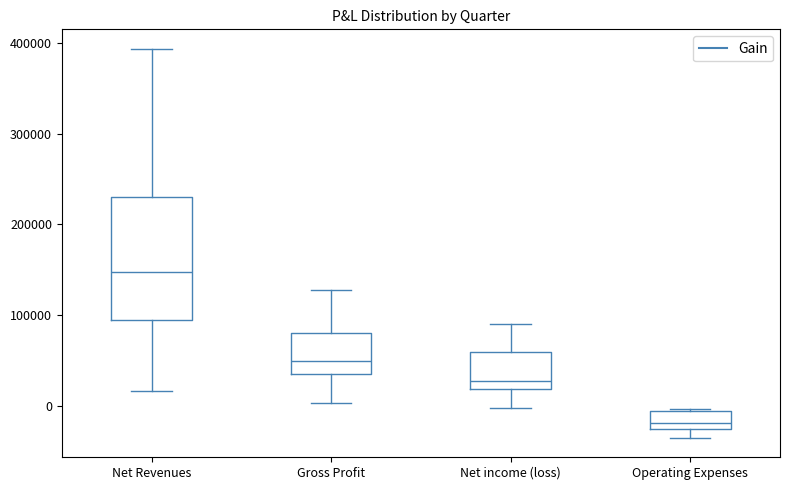

Reading left to right, transcribe this box plot: for each box, give where its median line is, the range the box spans, and where its two whiskers end, as read against the y-axis. The values are not printed on the chart, so give them approximately, as read against the axis.

Net Revenues: median 150000, box 90000 to 230000, whiskers 20000 to 390000
Gross Profit: median 50000, box 30000 to 80000, whiskers 0 to 130000
Net income (loss): median 30000, box 20000 to 60000, whiskers 0 to 90000
Operating Expenses: median -20000, box -30000 to -10000, whiskers -40000 to 0